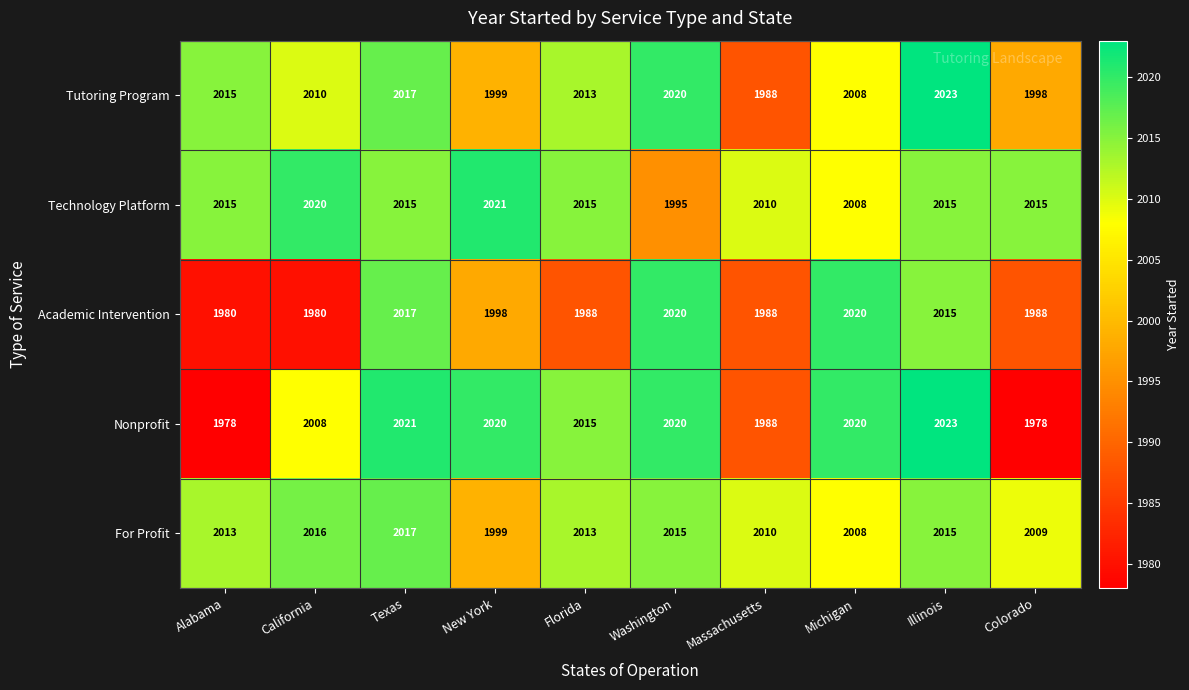

What is the sum of the Academic Intervention values at Washington and Illinois?

4035